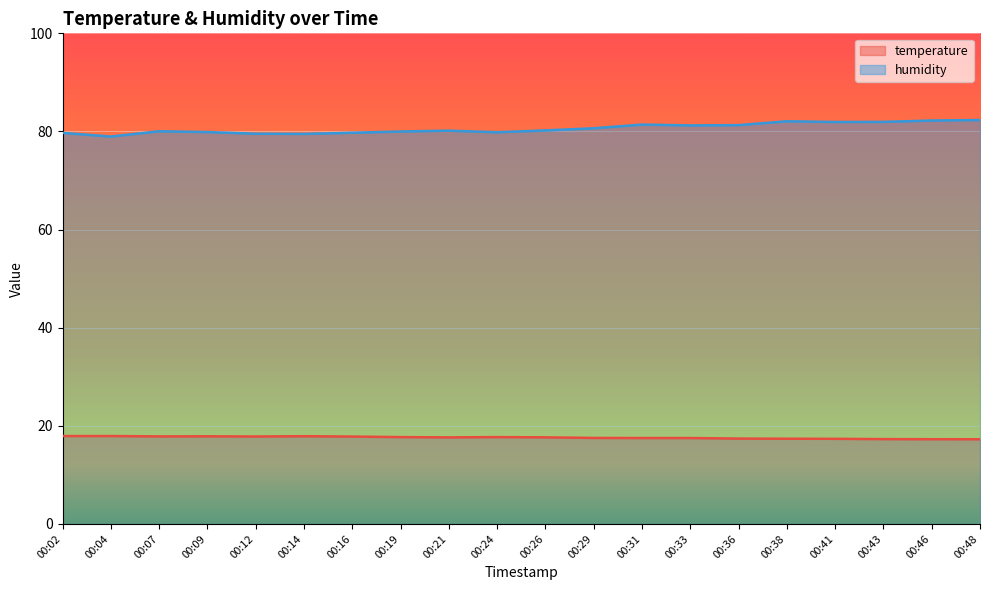

Is the value of temperature at 00:02 greater than the value of humidity at 00:26?

No